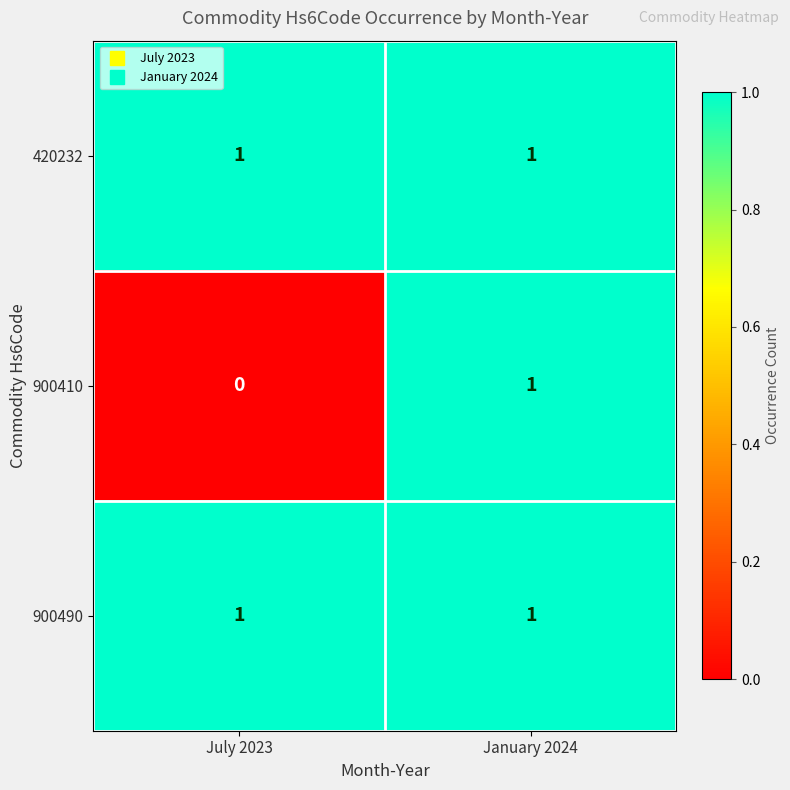

Is it true that 900410 equals 1 at January 2024?

True